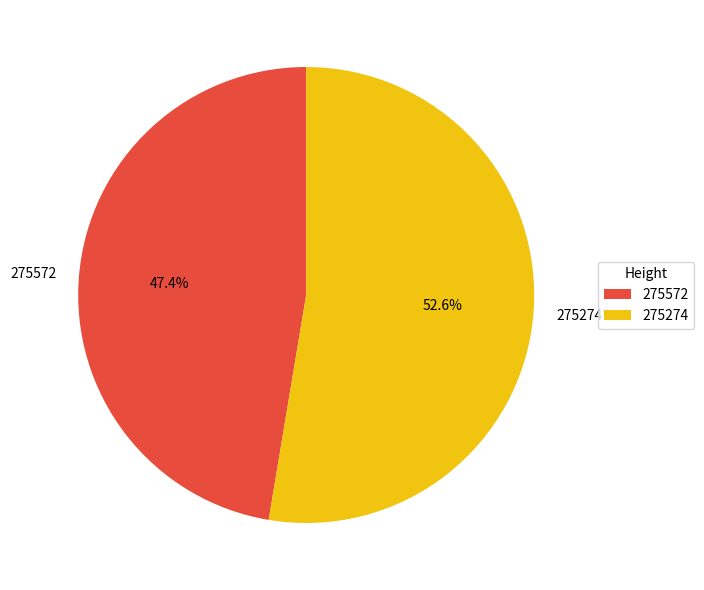

Which slice is the largest?

275274